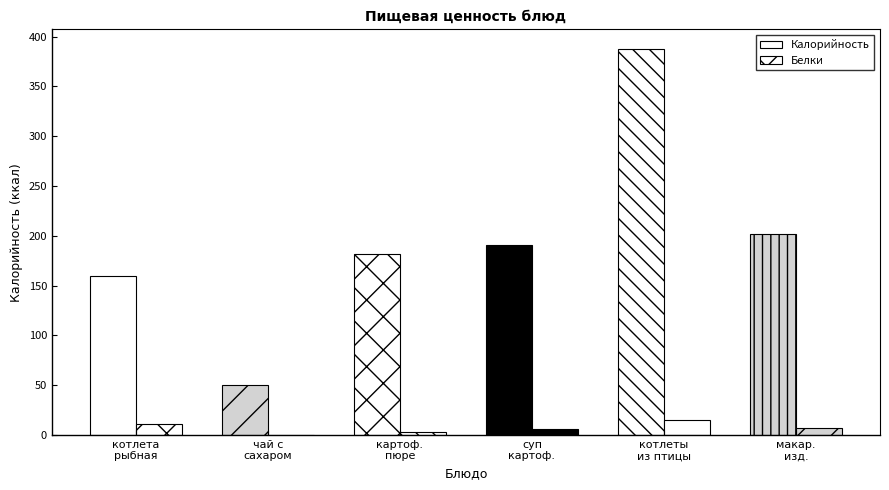

Rank the series by their maximum value, from lowest to highest.

Белки, Калорийность